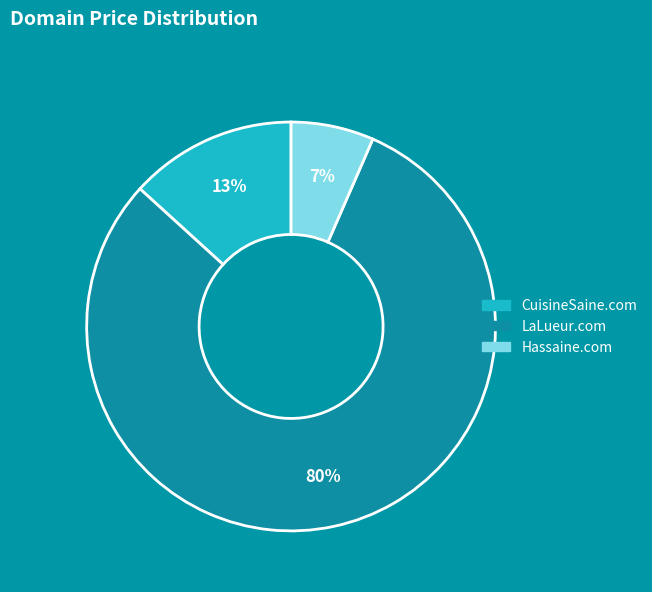

Which category accounts for the majority?

LaLueur.com